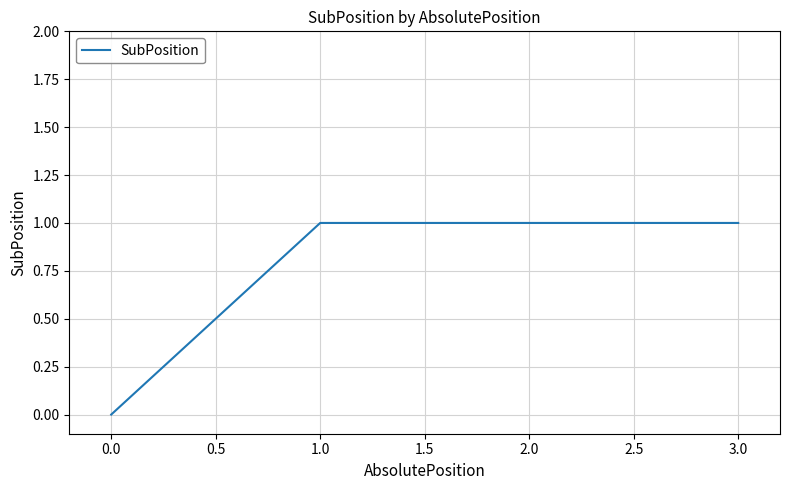

What is the sum of all values?

3